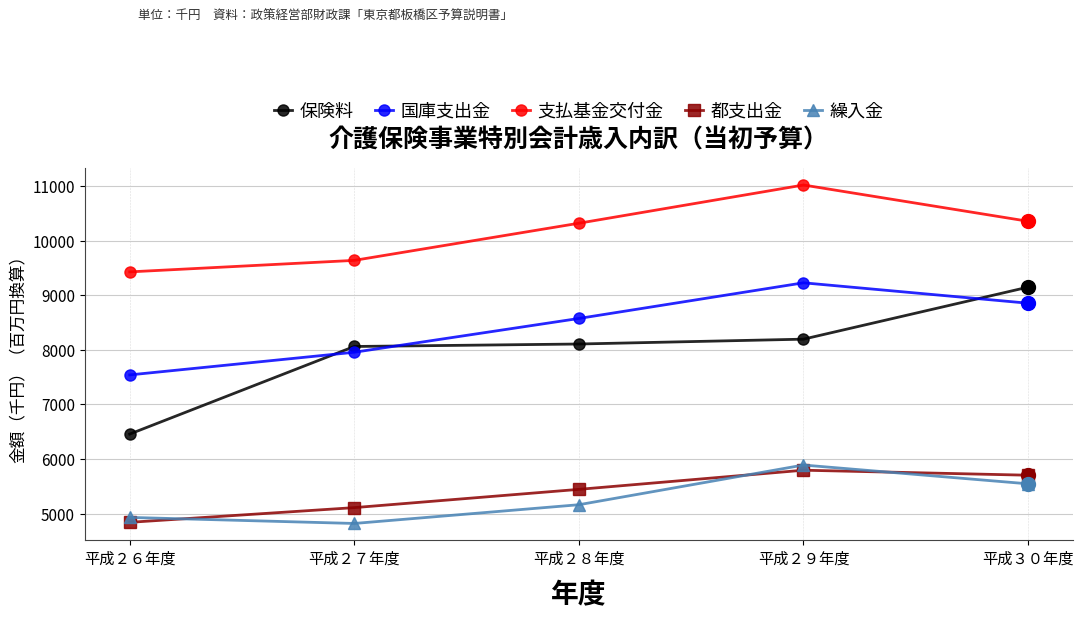

At which category is the sum across all series the highest?

平成２９年度